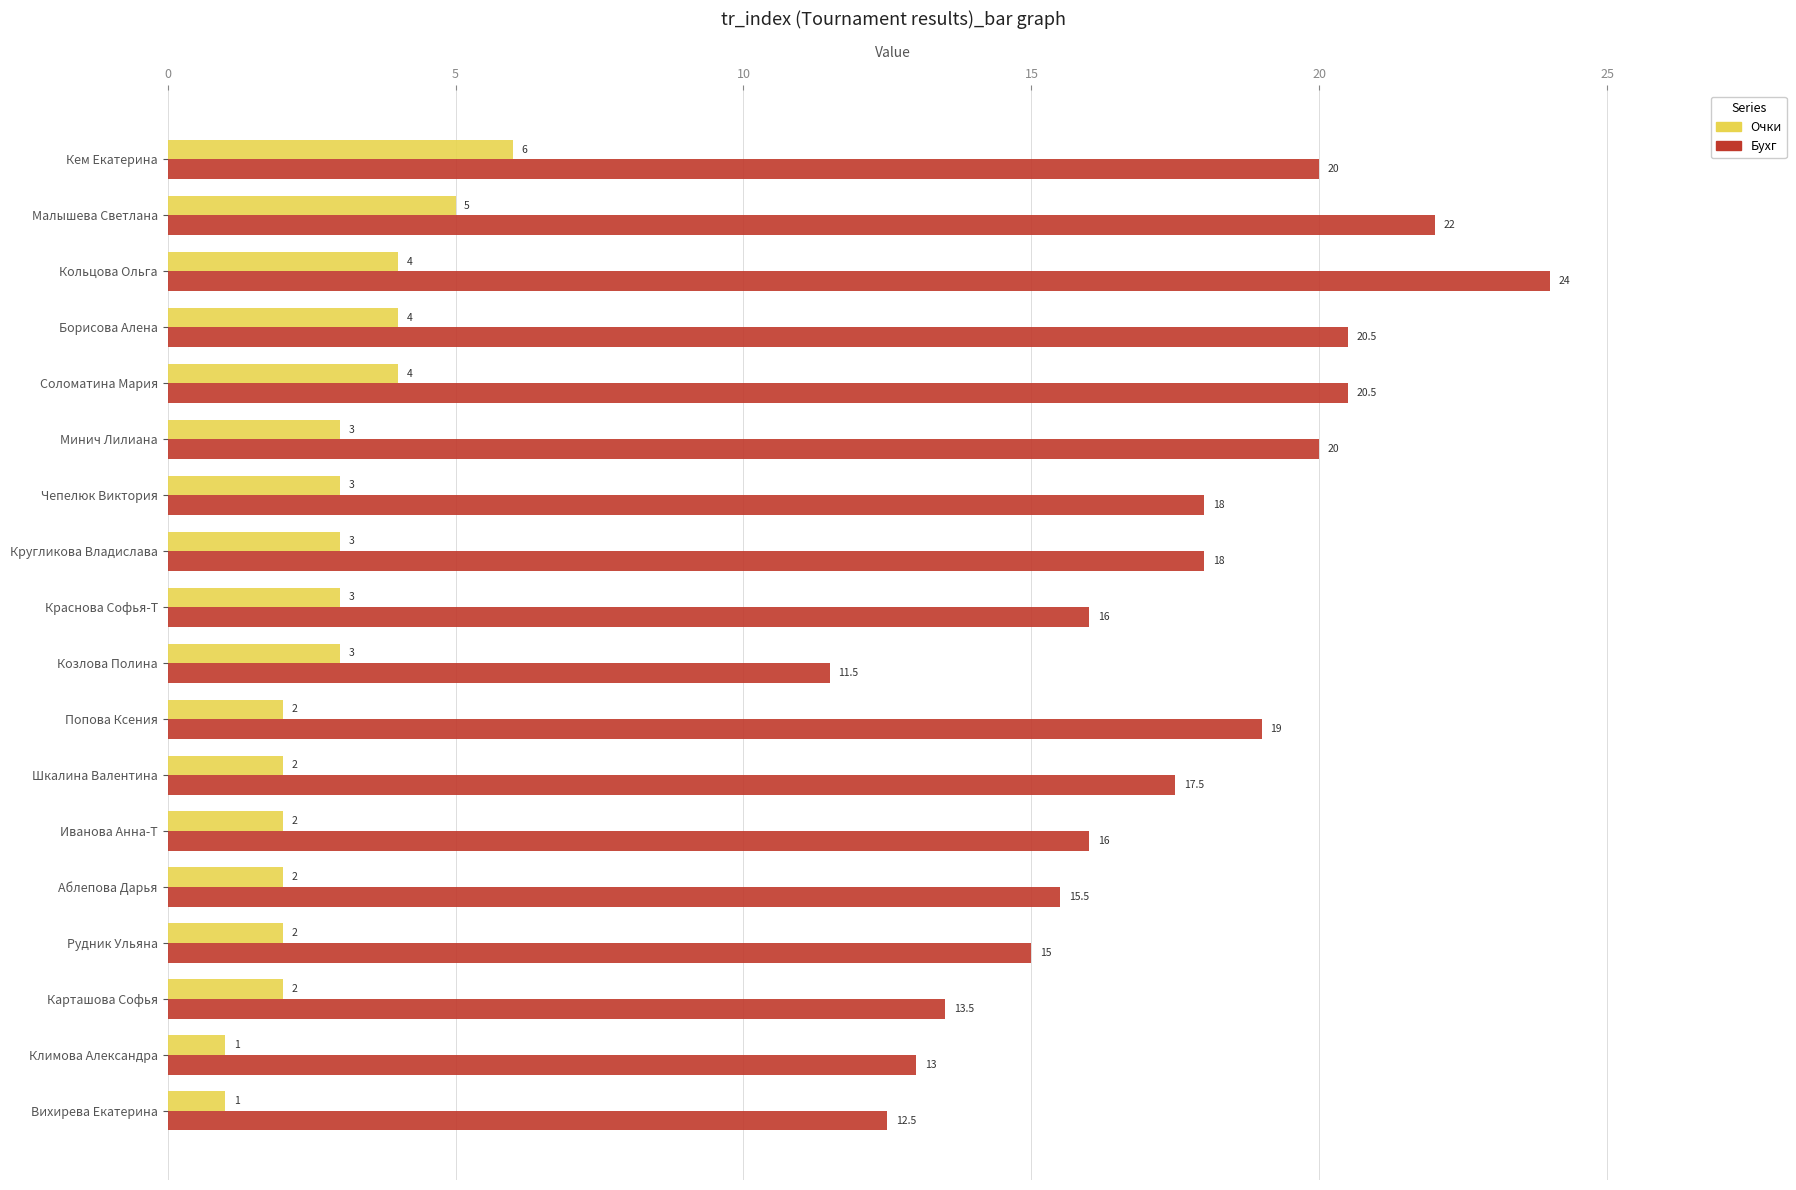

What is the lowest value of the Бухг series?

11.5